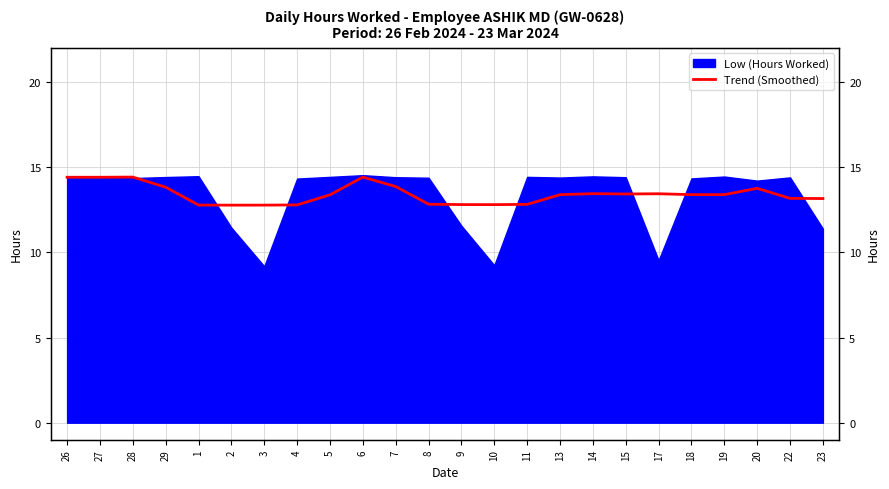

How many lines are shown in the chart?

1